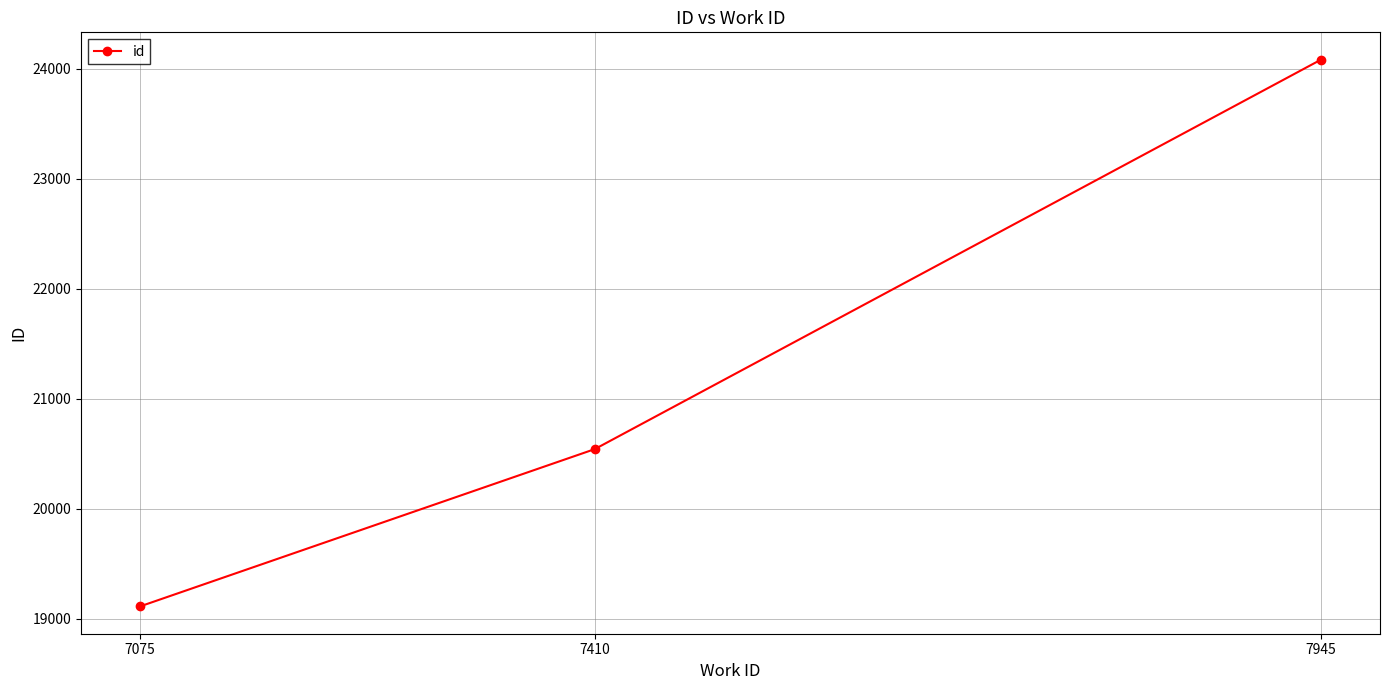

Reading right to left, transcribe all the data shown in this chart.

24084	20543	19113